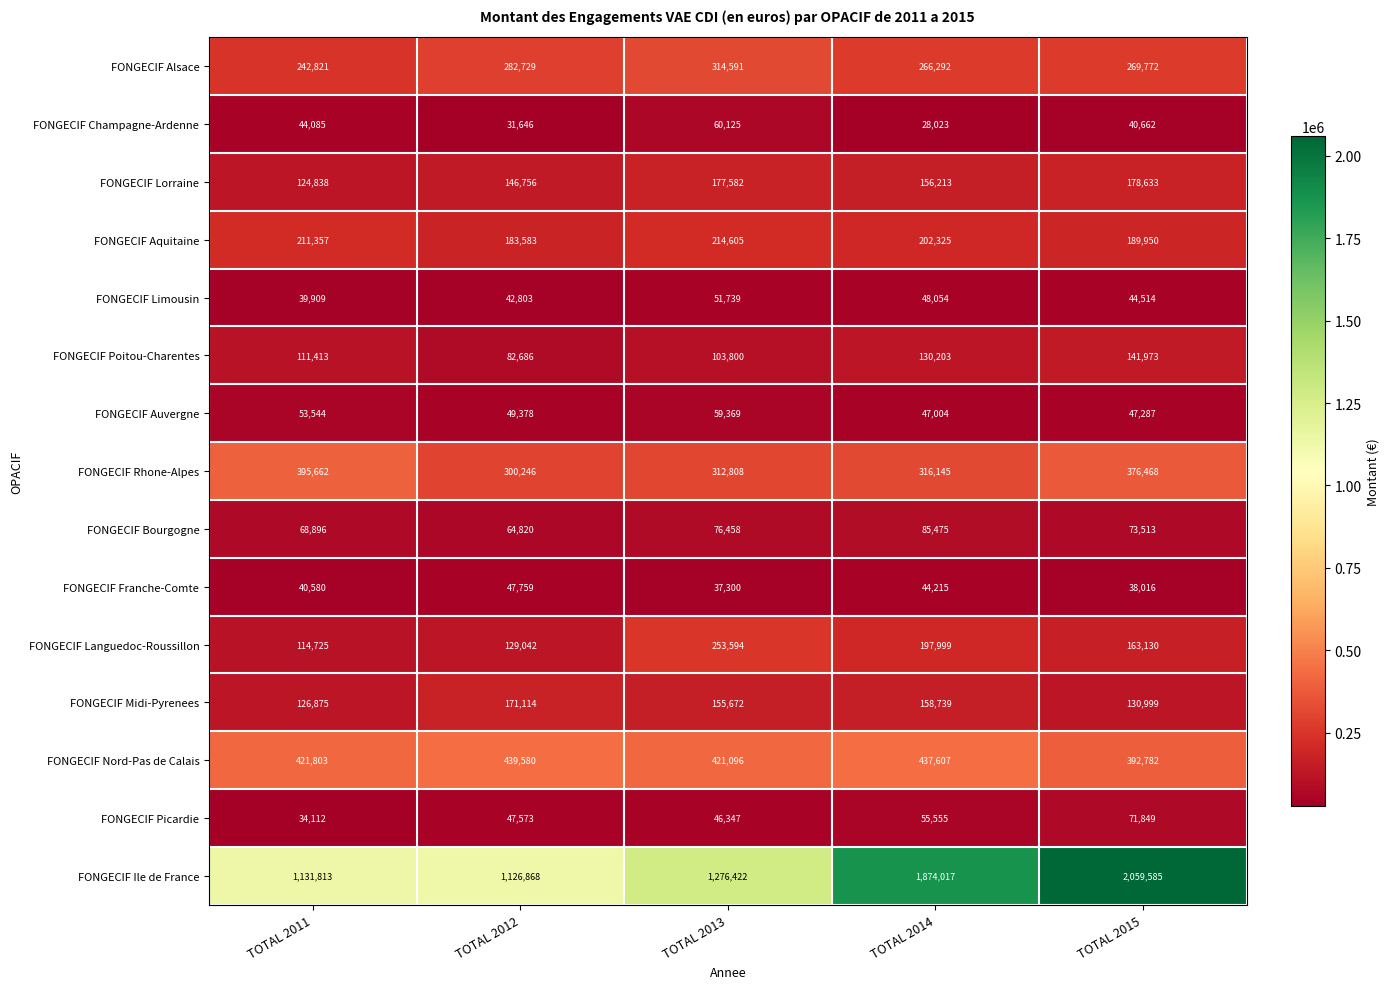

What is the difference between the highest and lowest values at TOTAL 2012?

1095222